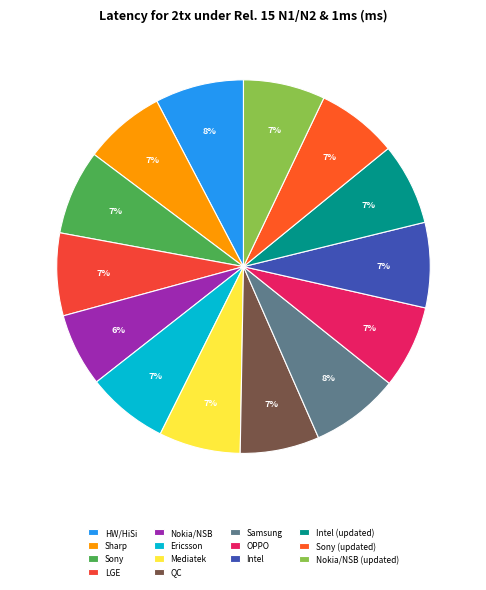

To the nearest percent, what is the combined percentage of Intel (updated) and Intel?

14%